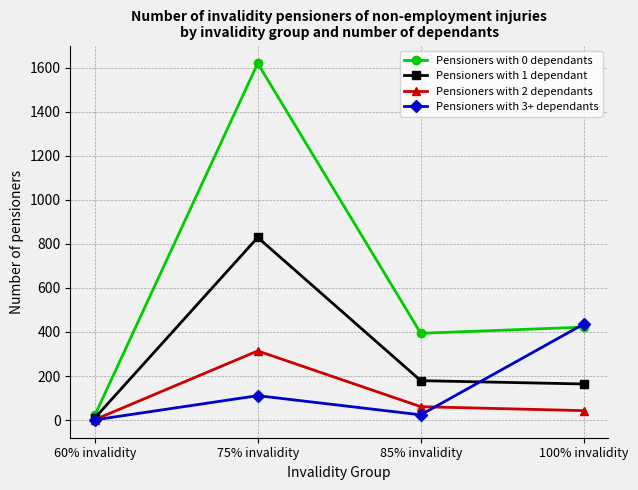

In Pensioners with 1 dependant, how many points are higher than both neighbors (excluding endpoints)?

1